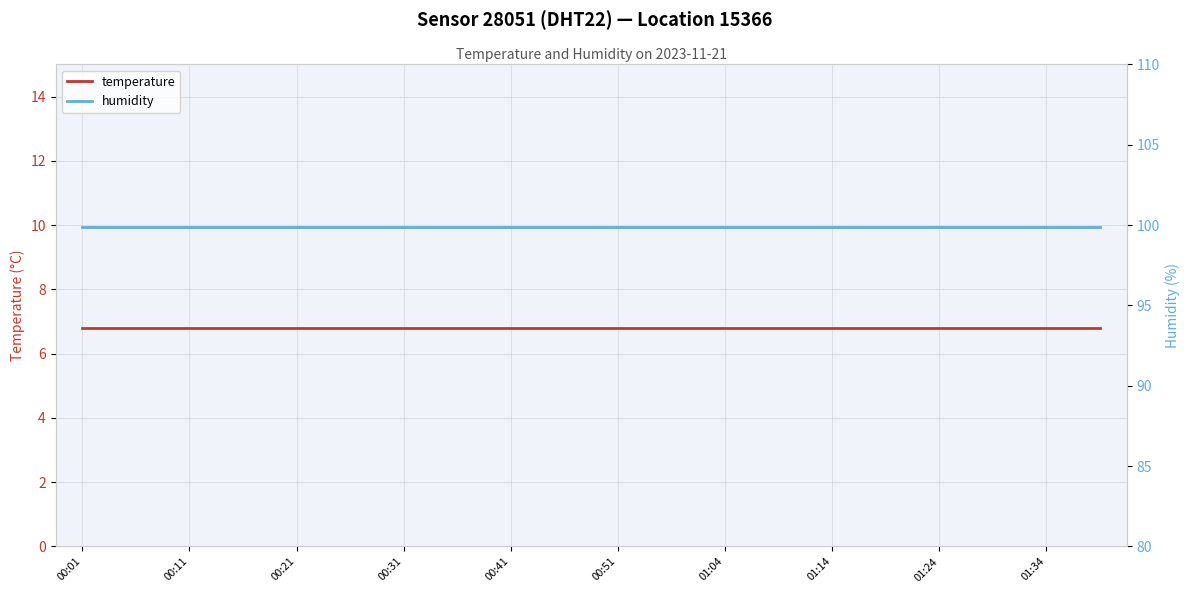

The value of humidity at 00:51 is 138.5. True or false?

False